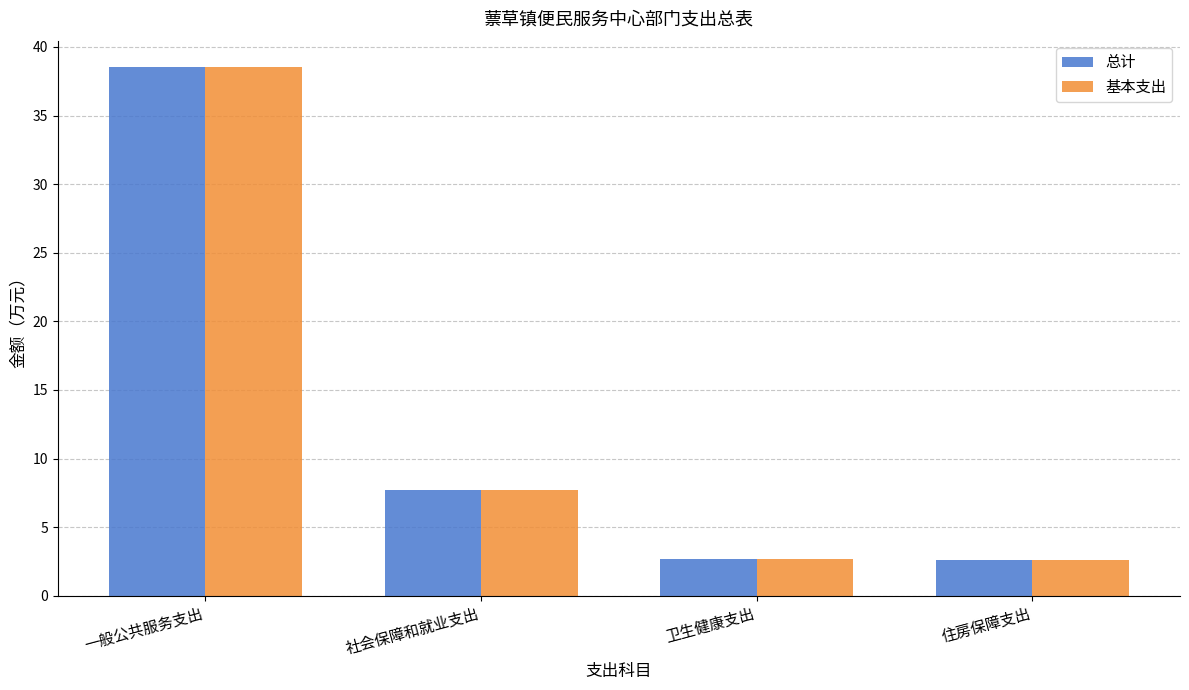

What is the label of the 3rd bar from the right?

社会保障和就业支出